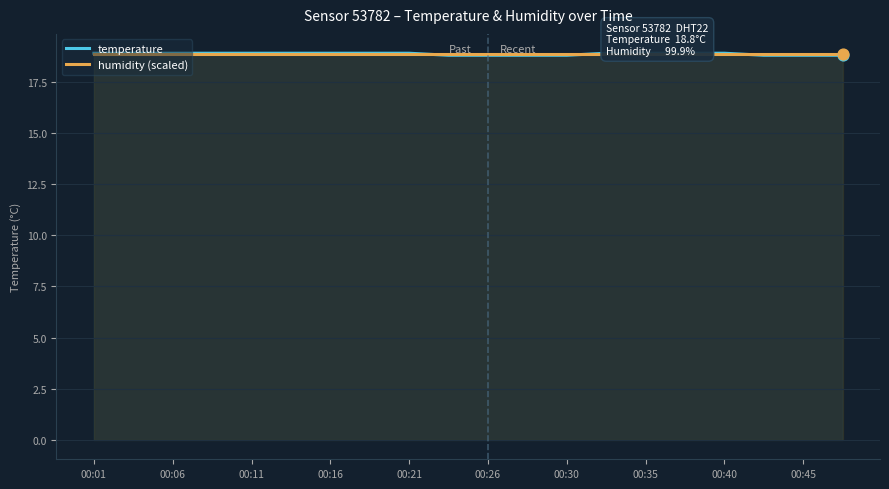

At how many categories does at least one series exceed 18?

20